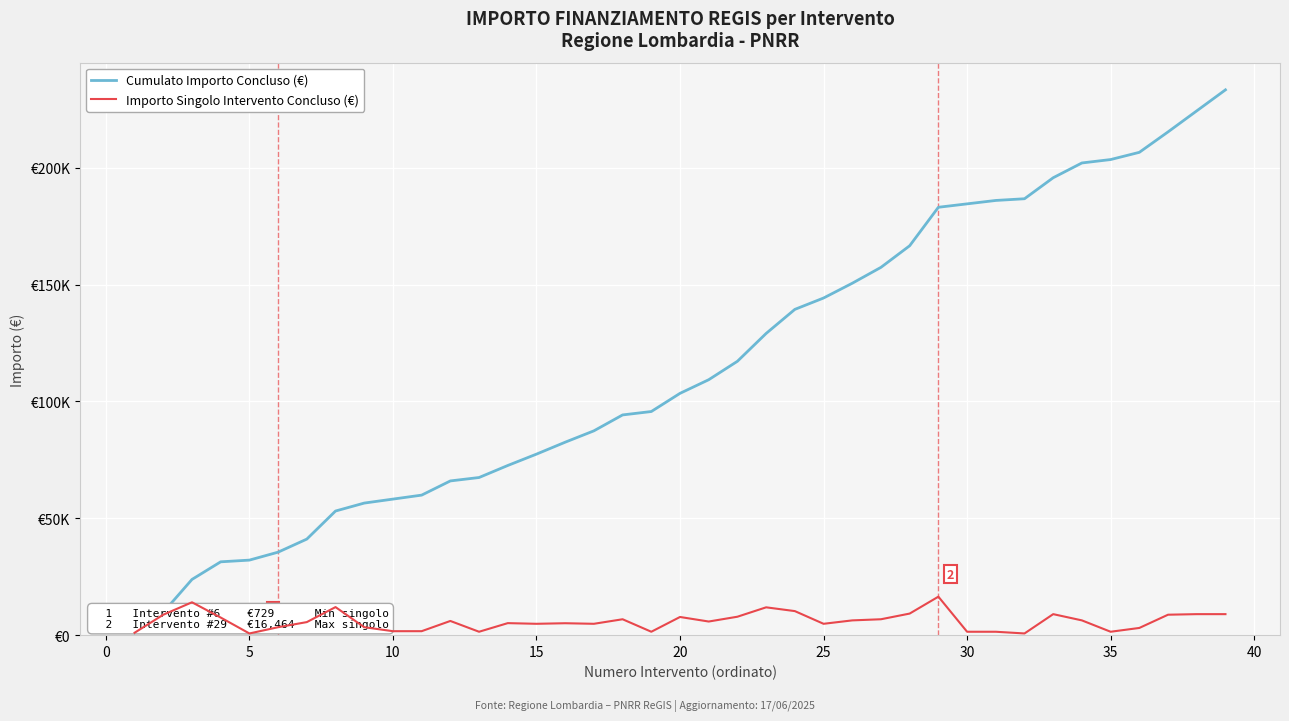

Is this an area chart (filled region under the line)?

No